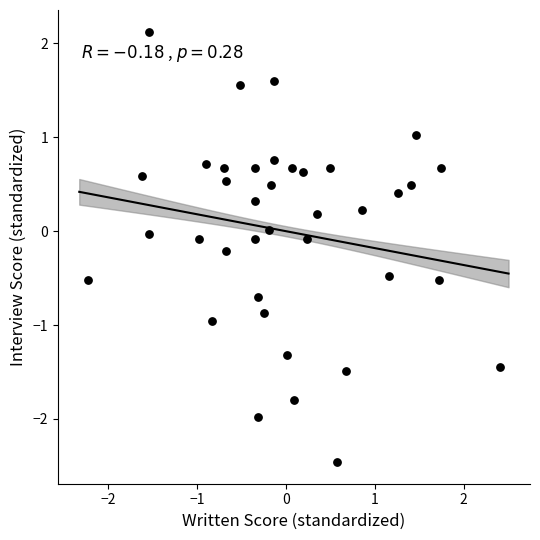

What is the range of X values (max minus min)?

4.6